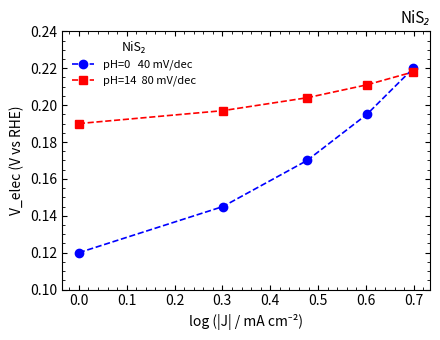

How many lines are shown in the chart?

2